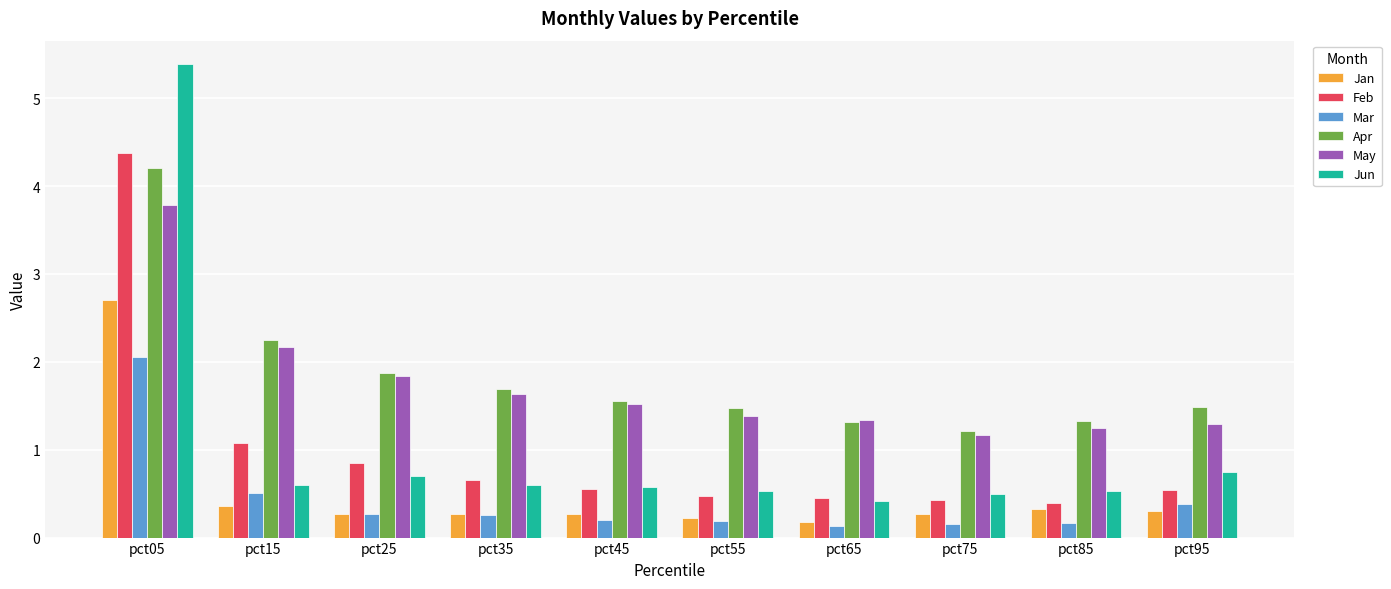

Which series has the largest range (max minus min)?

Jun